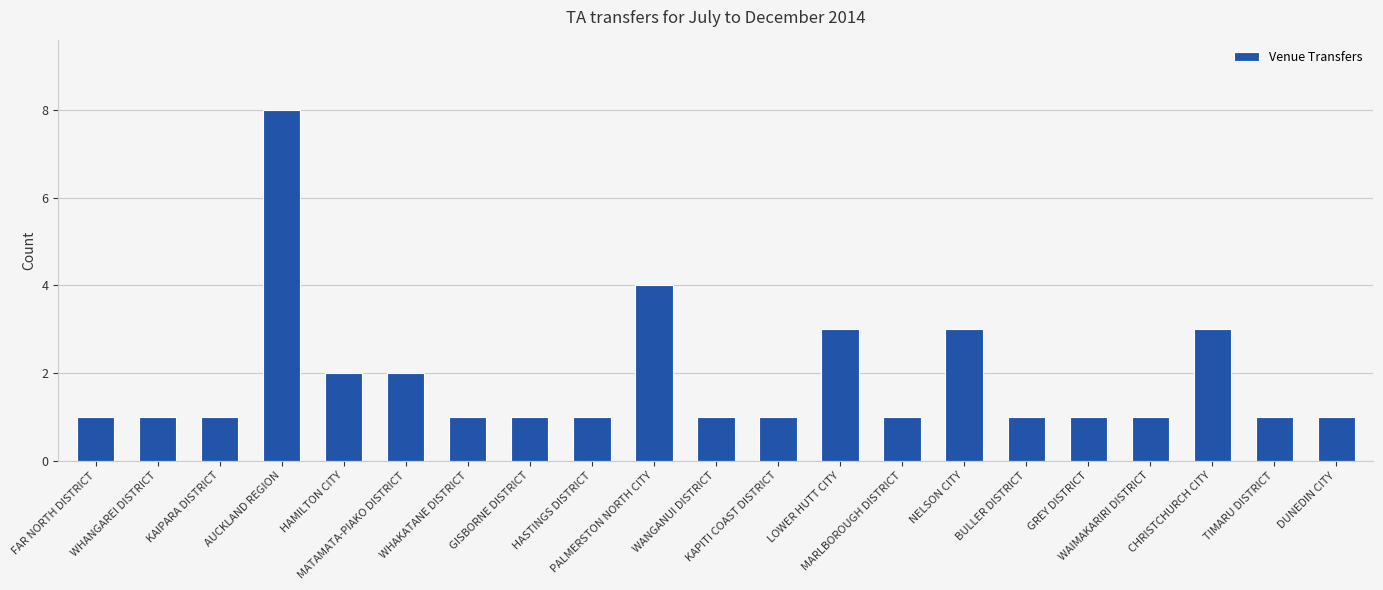

What is the label of the 3rd bar from the right?

CHRISTCHURCH CITY